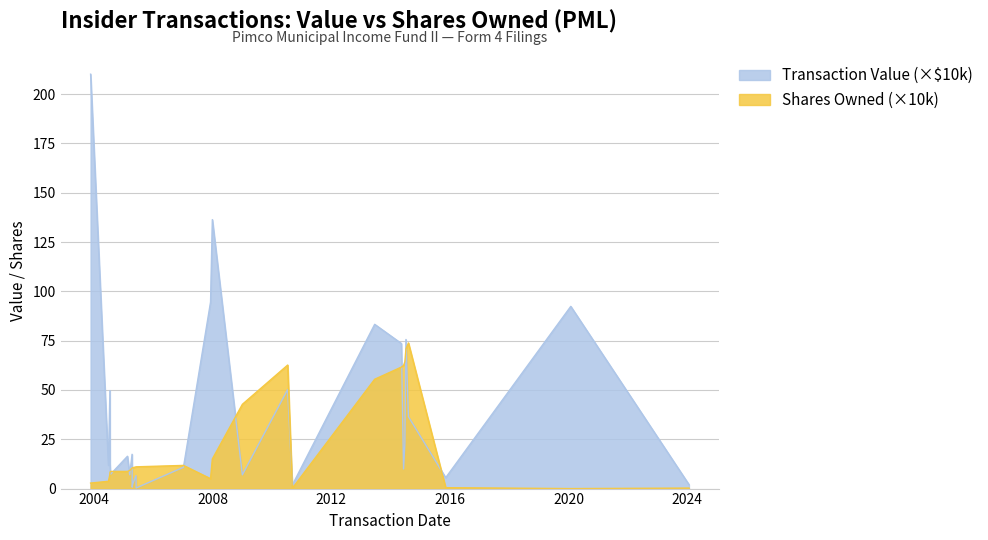

Rank the categories by sharesOwnedFollowingTransaction value from lowest to highest.

2020-01-29, 2010-09-07, 2024-01-24, 2015-11-10, 2003-11-18, 2004-06-25, 2007-12-05, 2004-07-13, 2004-07-14, 2004-07-20, 2005-02-14, 2005-03-14, 2005-04-12, 2005-04-14, 2005-04-19, 2005-05-31, 2005-06-01, 2007-01-05, 2007-12-27, 2008-12-31, 2013-06-18, 2014-05-13, 2014-06-09, 2010-07-12, 2014-06-25, 2014-07-08, 2014-08-08